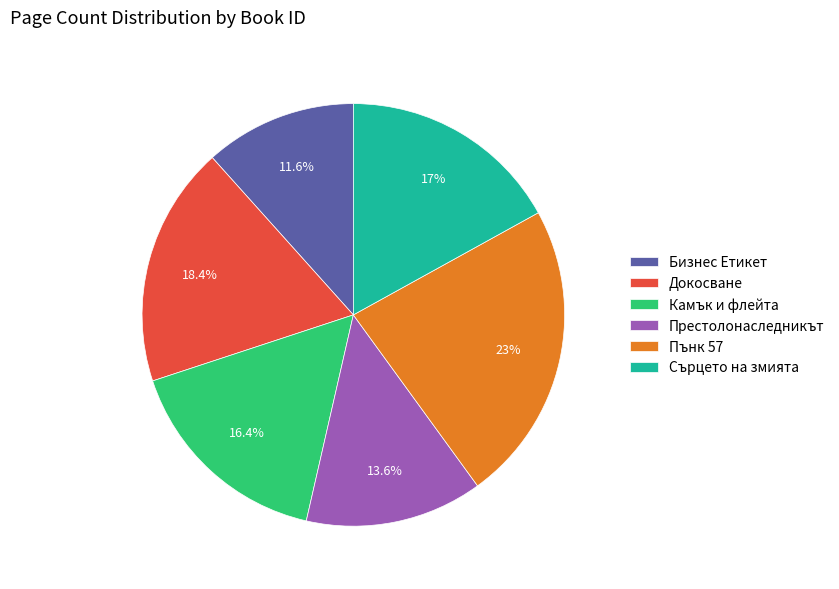

What percentage is NOT represented by Бизнес Етикет?

88.4%